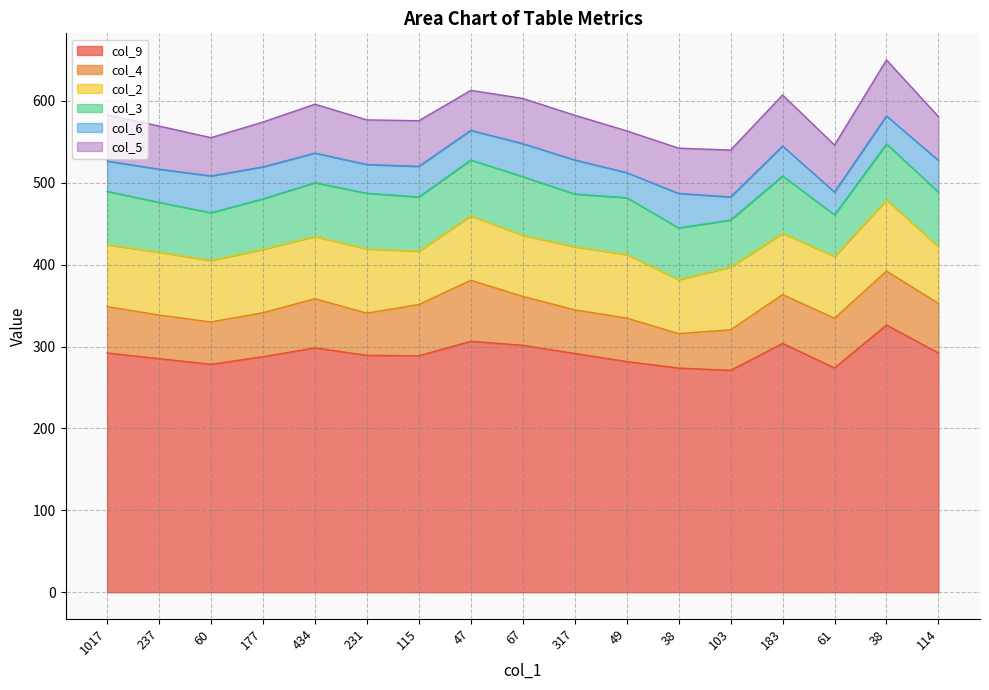

Reading left to right, transcribe all the data shown in this chart.

col_9: 1017=292.1	237=285.2	60=278.3	177=287.6	434=298.4	231=289.2	115=288.7	47=306.4	67=301.5	317=291.5	49=281.6	38=273.7	103=270.9	183=303.8	61=273.8	38=326.3	114=292.1
col_4: 1017=56.7	237=53.2	60=51.7	177=53.7	434=59.9	231=51.5	115=62.6	47=74.5	67=59.7	317=53.3	49=53.1	38=42.1	103=49.5	183=59.6	61=60.7	38=65.8	114=60.5
col_2: 1017=75.5	237=76.8	60=75.0	177=77.4	434=76.0	231=78.4	115=65.2	47=78.7	67=74.6	317=77.0	49=77.6	38=65.8	103=76.7	183=74.9	61=75.4	38=86.8	114=69.3
col_3: 1017=65.1	237=60.8	60=58.3	177=61.6	434=65.7	231=68.0	115=66.1	47=68.1	67=71.6	317=64.4	49=69.4	38=63.2	103=57.3	183=69.9	61=50.8	38=68.4	114=66.7
col_6: 1017=37.1	237=40.5	60=45.0	177=39.0	434=36.2	231=35.1	115=37.4	47=36.2	67=40.3	317=41.6	49=30.6	38=42.1	103=28.2	183=36.6	61=27.9	38=34.2	114=38.6
col_5: 1017=56.4	237=52.7	60=46.7	177=54.8	434=59.7	231=54.5	115=55.7	47=48.9	67=55.2	317=54.6	49=51.0	38=55.3	103=57.3	183=62.3	61=57.4	38=68.4	114=53.5